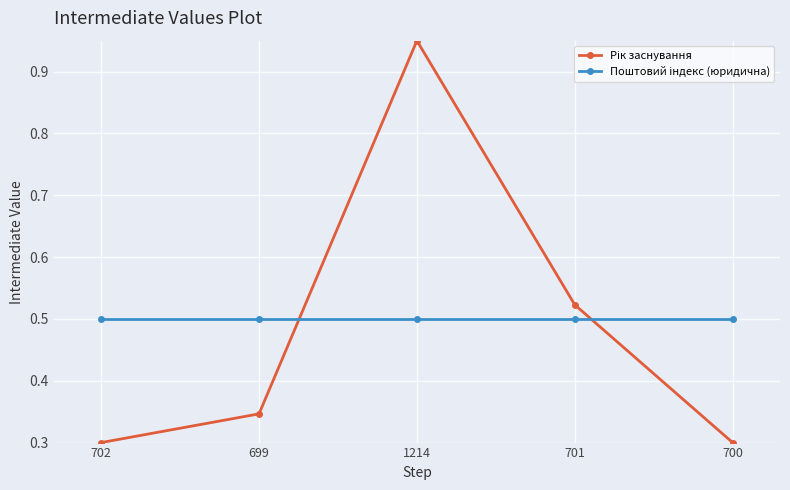

What position from the left is 699?

2